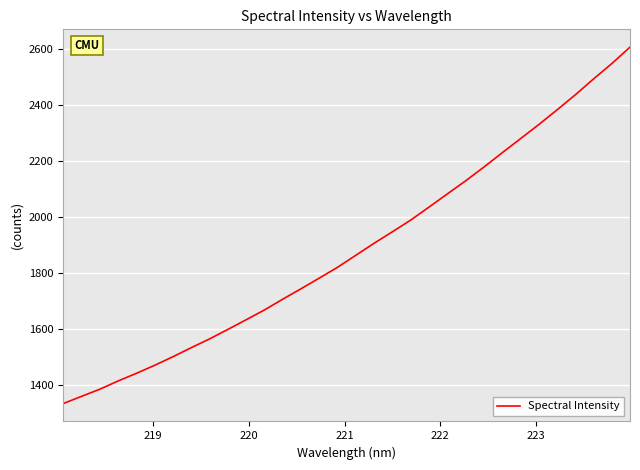

What is the maximum value shown in the chart?

2606.1